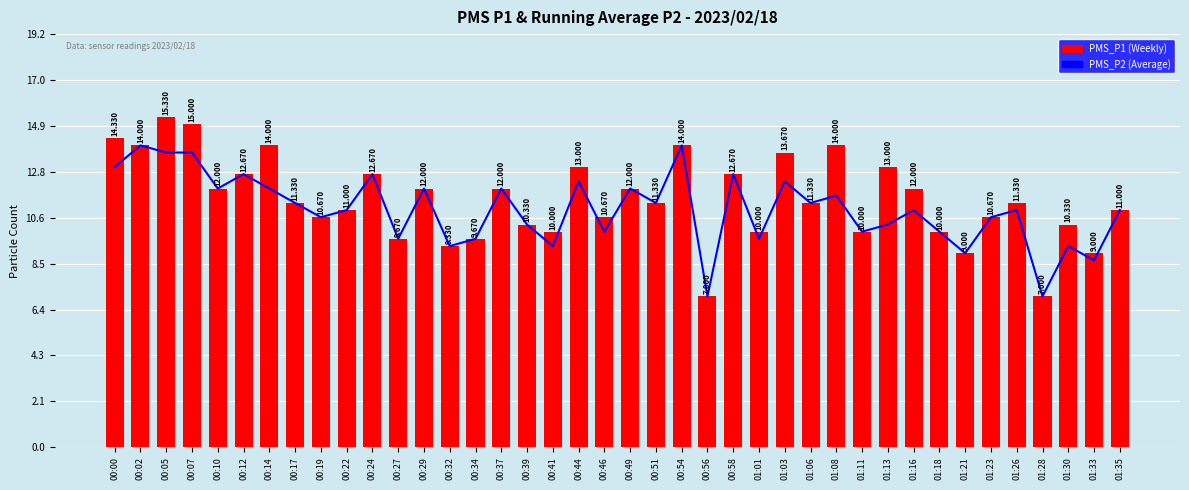

Reading right to left, list all the values displayed in this chart.

PMS_P2 (Average): 11.0	8.7	9.3	7.0	11.0	10.7	9.0	10.0	11.0	10.3	10.0	11.7	11.3	12.3	9.7	12.7	7.0	14.0	11.3	12.0	10.0	12.3	9.3	10.3	12.0	9.7	9.3	12.0	9.7	12.7	11.0	10.7	11.3	12.0	12.7	12.0	13.7	13.7	14.0	13.0
PMS_P1 (Weekly): 11.0	9.0	10.3	7.0	11.3	10.7	9.0	10.0	12.0	13.0	10.0	14.0	11.3	13.7	10.0	12.7	7.0	14.0	11.3	12.0	10.7	13.0	10.0	10.3	12.0	9.7	9.3	12.0	9.7	12.7	11.0	10.7	11.3	14.0	12.7	12.0	15.0	15.3	14.0	14.3